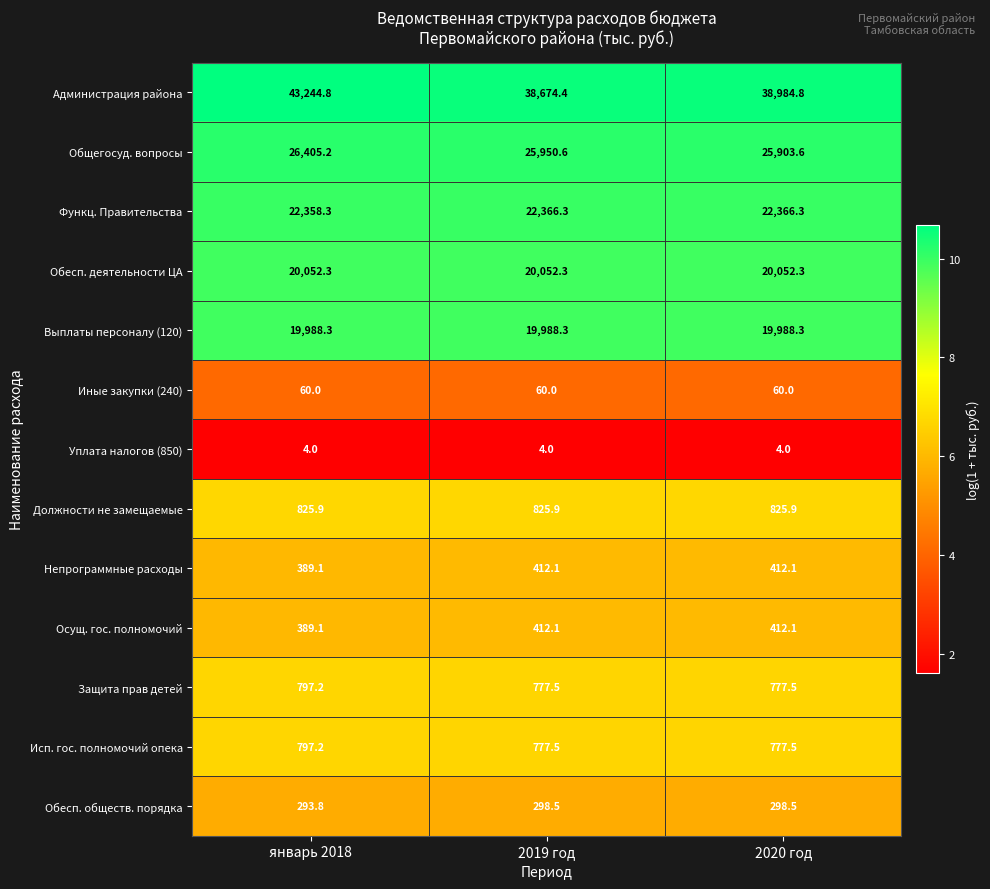

Where is Функц. Правительства nearest to the value 22362?

январь 2018